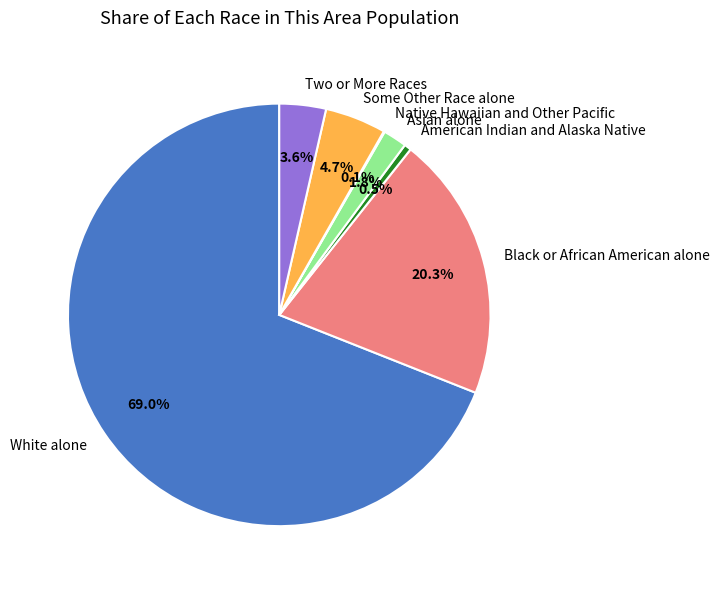

The Black or African American alone slice represents 10% of the pie. True or false?

False